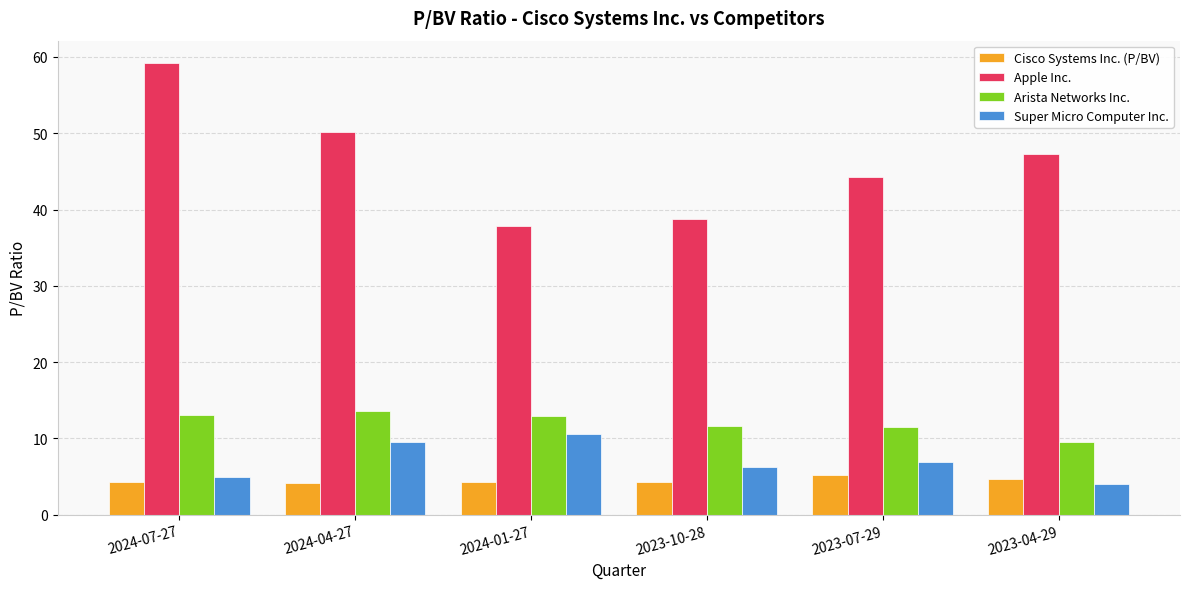

What is the sum of the Super Micro Computer Inc. values at 2023-07-29 and 2023-04-29?

10.9